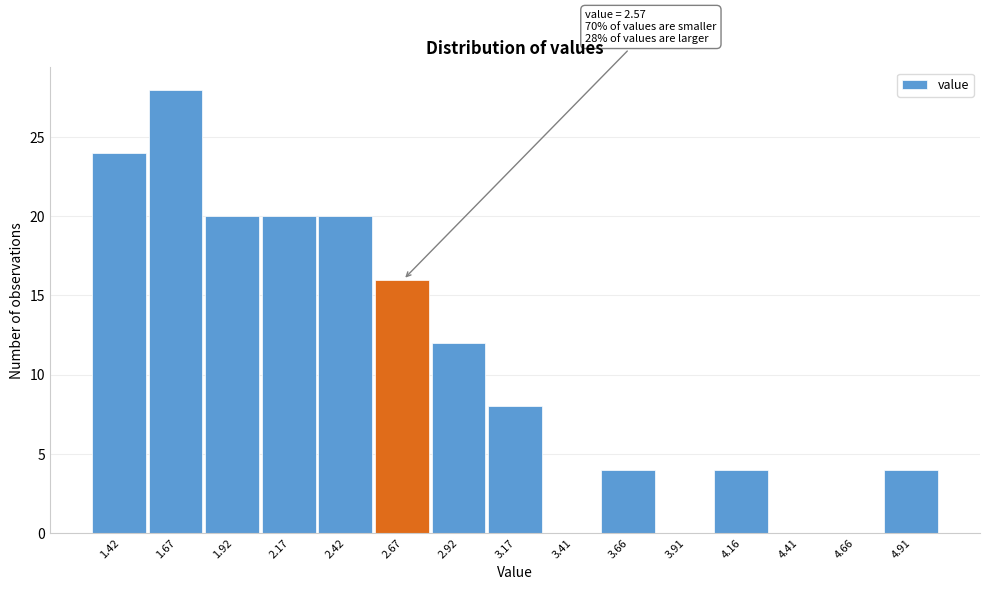

Over which range of the x-axis is the bar tallest?

1.55 to 1.80